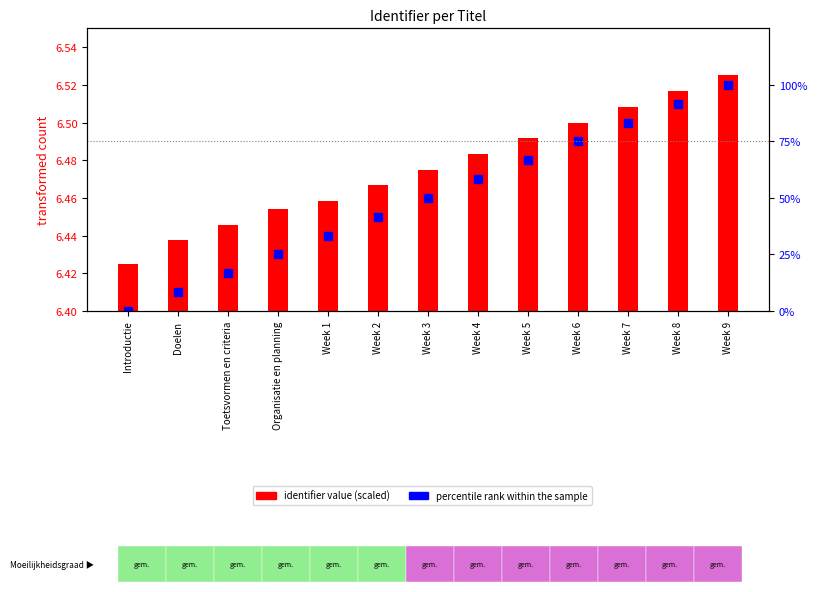

Rank the categories by identifier value (scaled) value from highest to lowest.

Week 9, Week 8, Week 7, Week 6, Week 5, Week 4, Week 3, Week 2, Week 1, Organisatie en planning, Toetsvormen en criteria, Doelen, Introductie